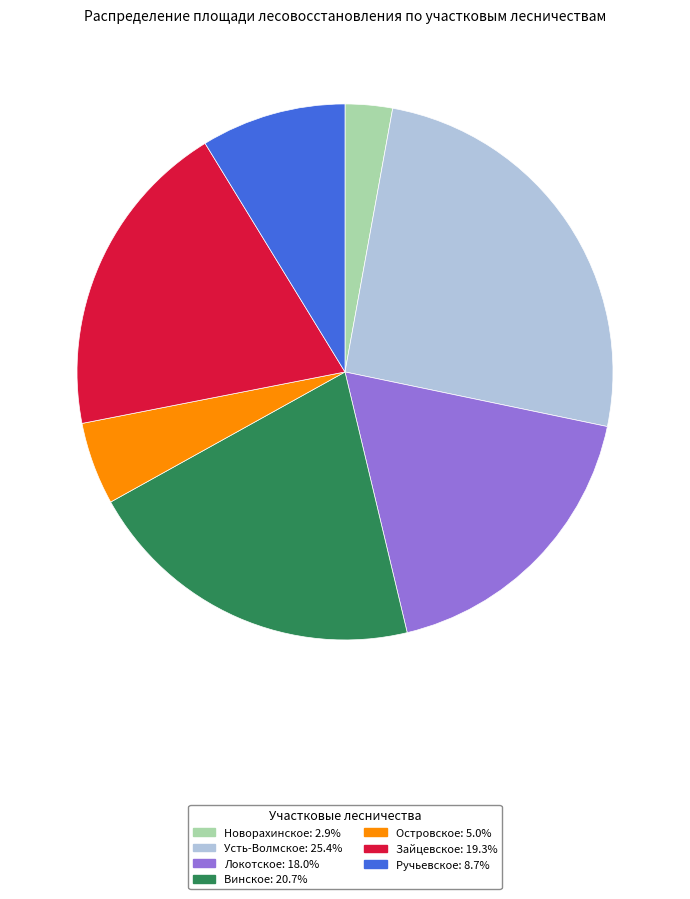

Is the sum of Локотское: 18.0% and Винское: 20.7% greater than half?

No